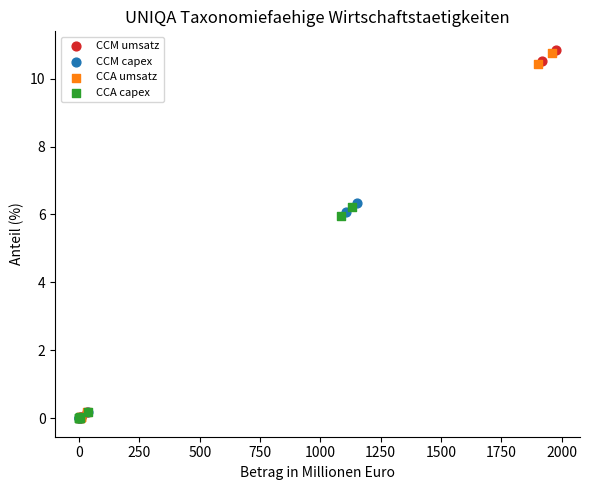

Which series has the largest Y range (max minus min)?

CCM umsatz